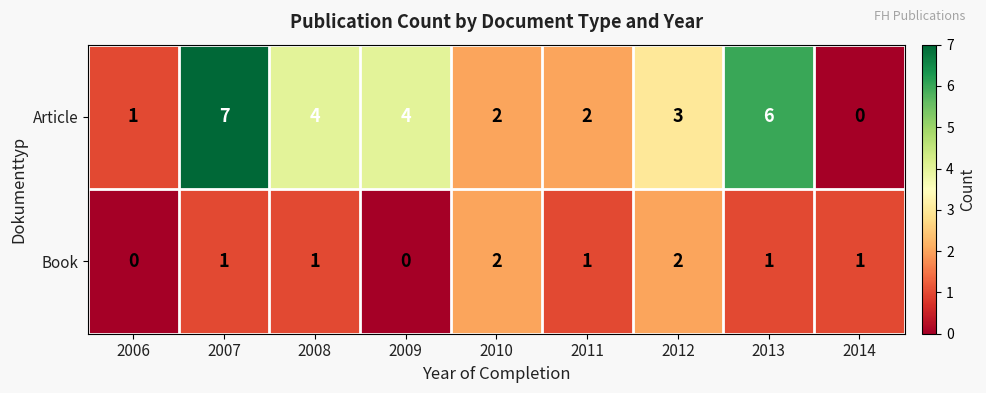

True or false: Article has a value of 0 at 2014.

True